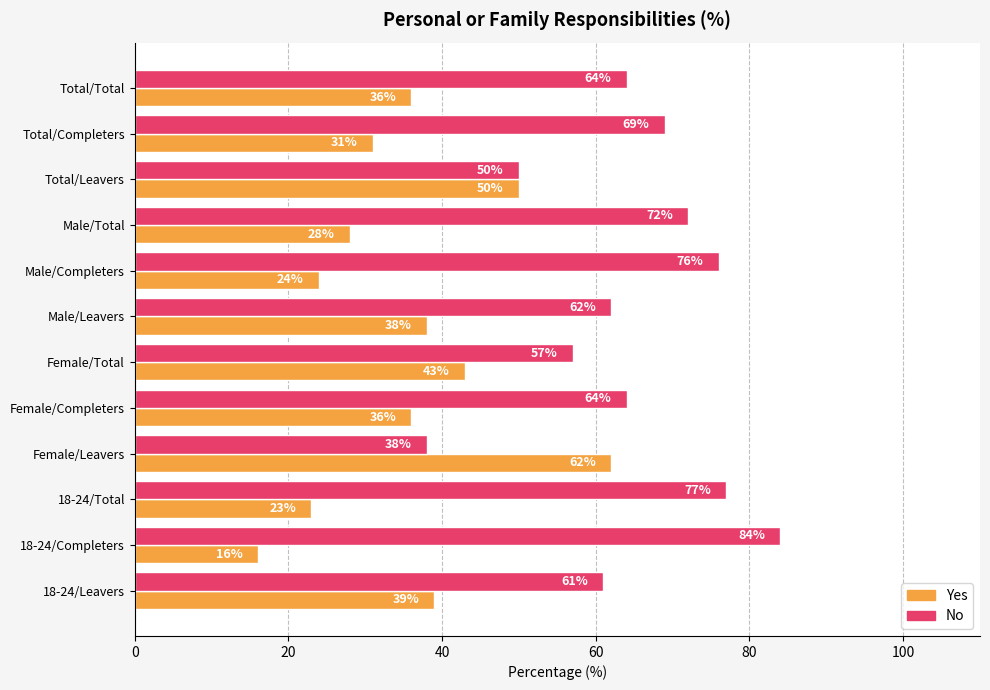

At which label does No reach its minimum?

Female/Leavers